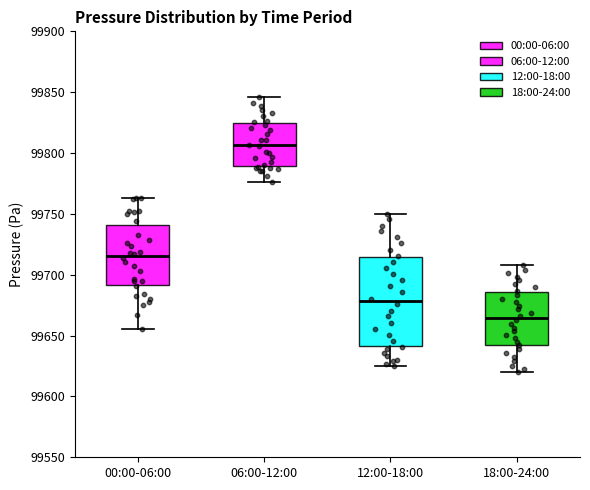

Reading left to right, transcribe this box plot: for each box, give where its median line is, the range the box spans, and where its two whiskers end, as read against the y-axis. The values are not printed on the chart, so give them approximately, as read against the axis.

00:00-06:00: median 99715, box 99690 to 99740, whiskers 99655 to 99765
06:00-12:00: median 99805, box 99790 to 99825, whiskers 99775 to 99845
12:00-18:00: median 99680, box 99640 to 99715, whiskers 99625 to 99750
18:00-24:00: median 99665, box 99645 to 99685, whiskers 99620 to 99710